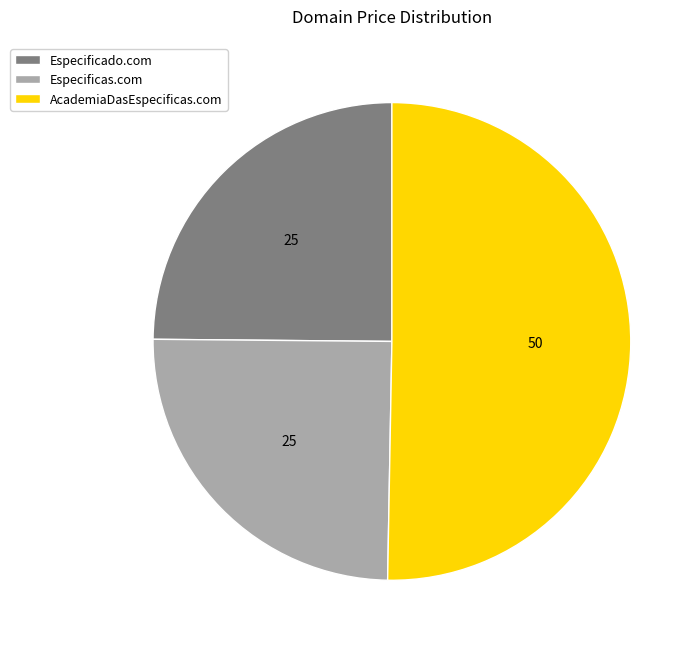

What is the largest slice in the pie chart?

AcademiaDasEspecificas.com